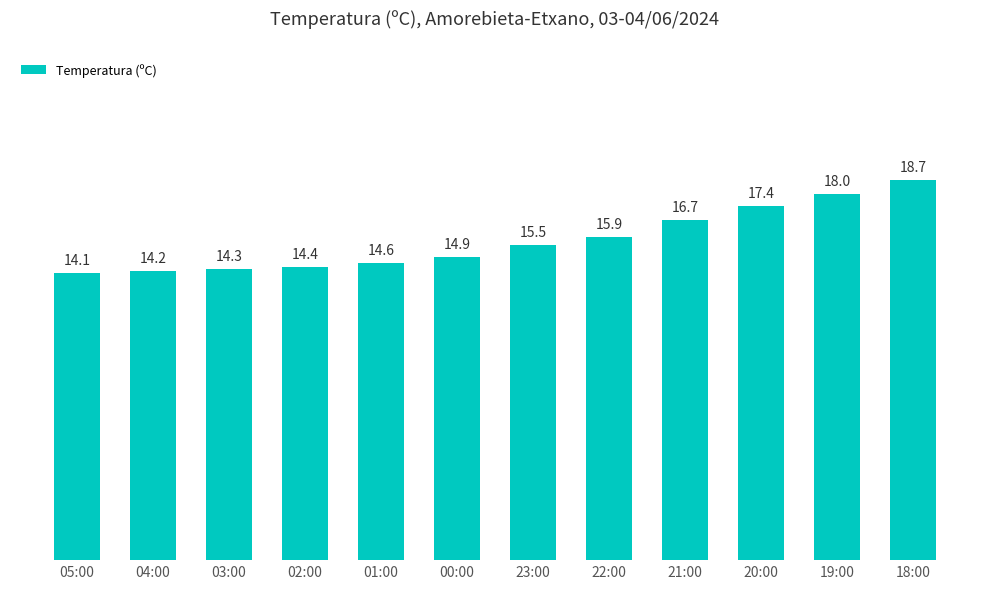

What is the difference between the maximum and minimum values?

4.6